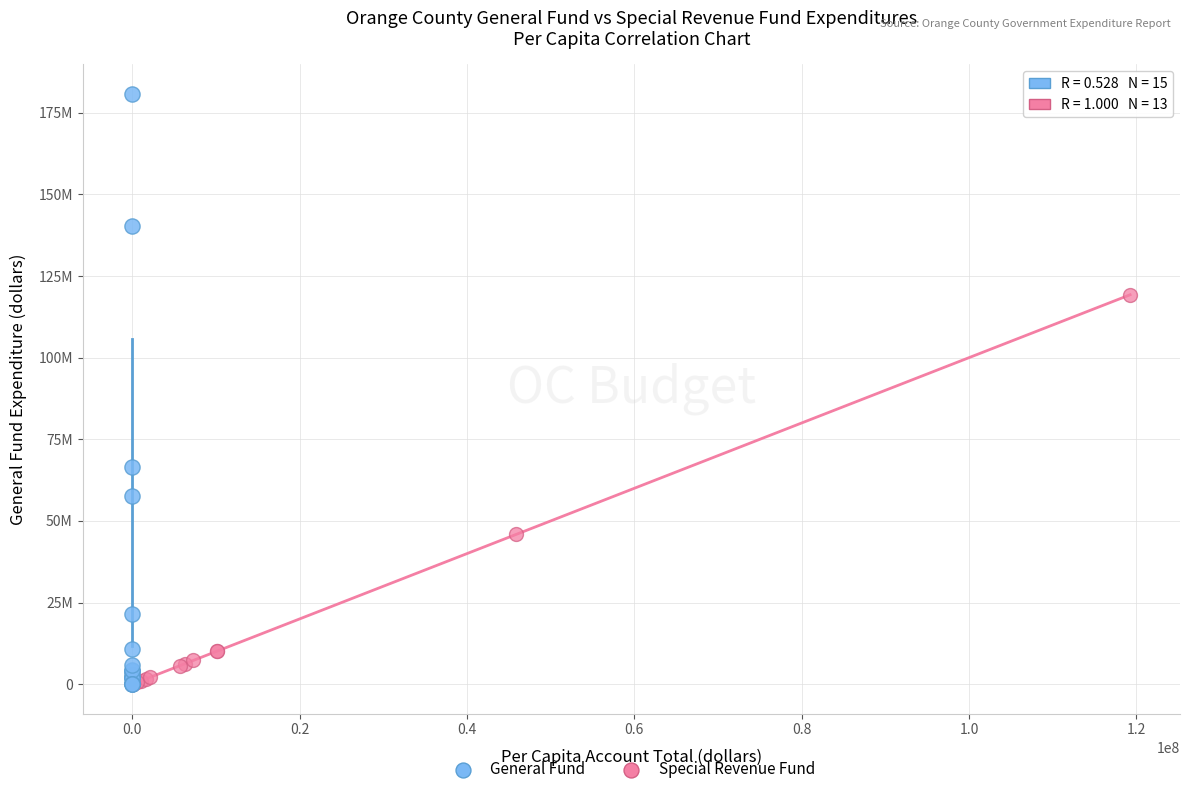

What are all the series names shown in the legend?

General Fund, Special Revenue Fund